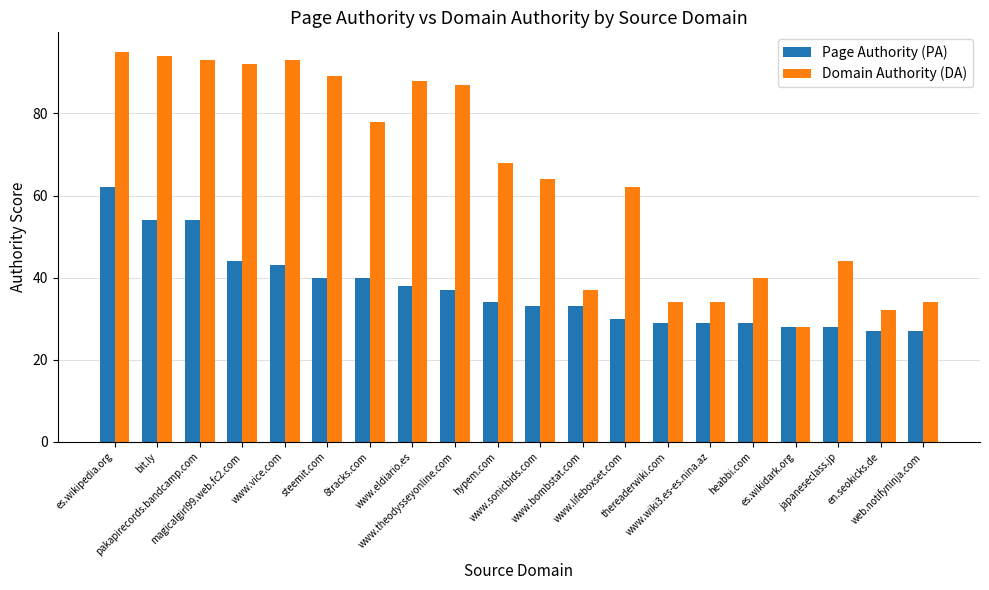

Reading right to left, what are all the values shown in this chart?

Page Authority (PA): 27	27	28	28	29	29	29	30	33	33	34	37	38	40	40	43	44	54	54	62
Domain Authority (DA): 34	32	44	28	40	34	34	62	37	64	68	87	88	78	89	93	92	93	94	95